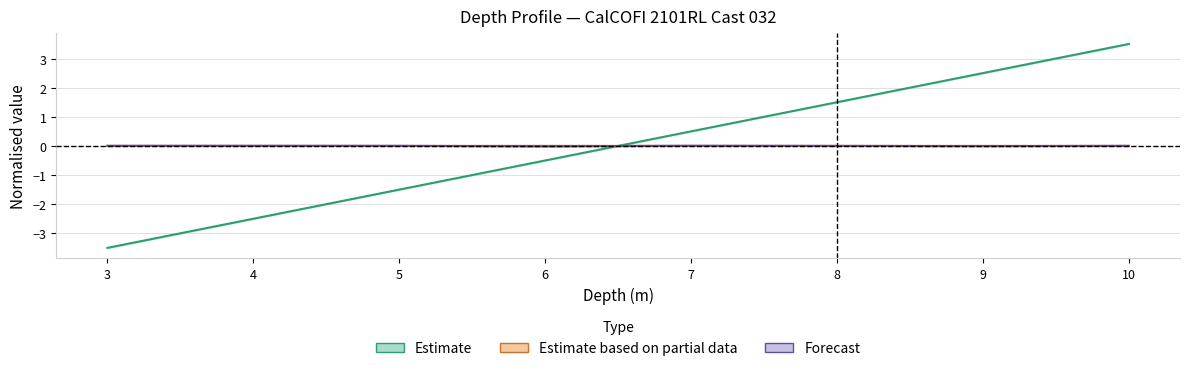

True or false: Forecast has more than 1 points higher than both neighbors.

True